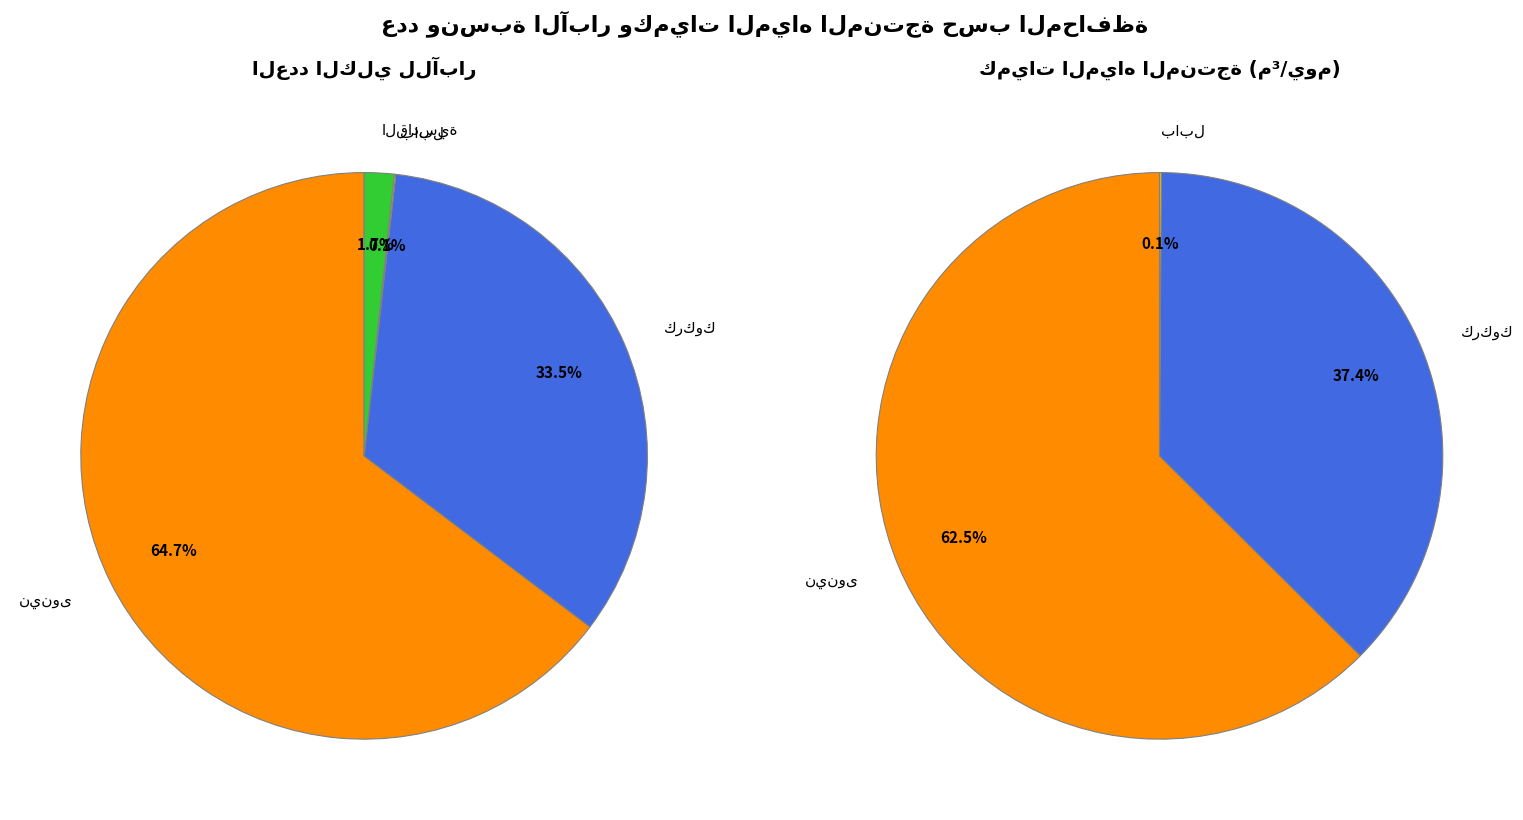

What percentage is the القادسية slice, to the nearest percent?

2%